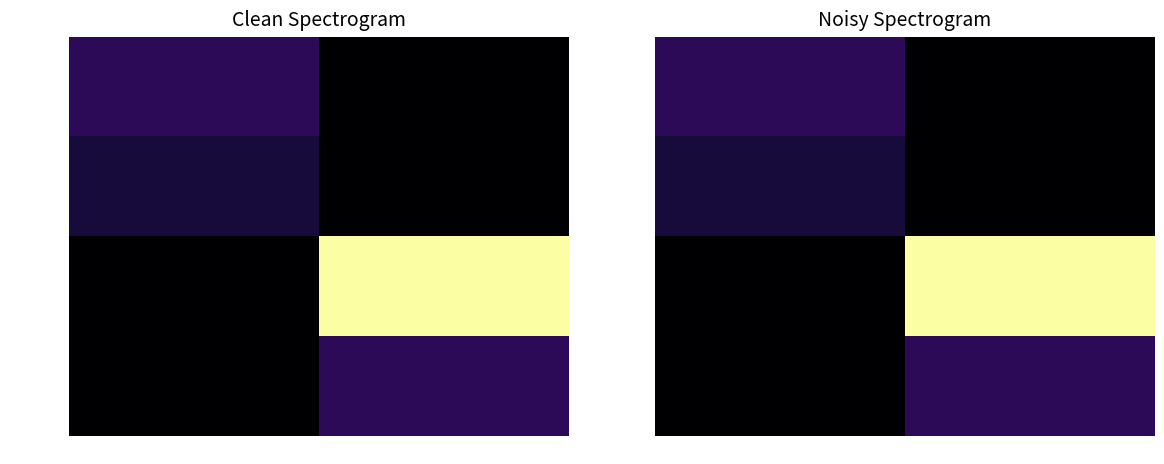

Count the number of categories in the chart.

2